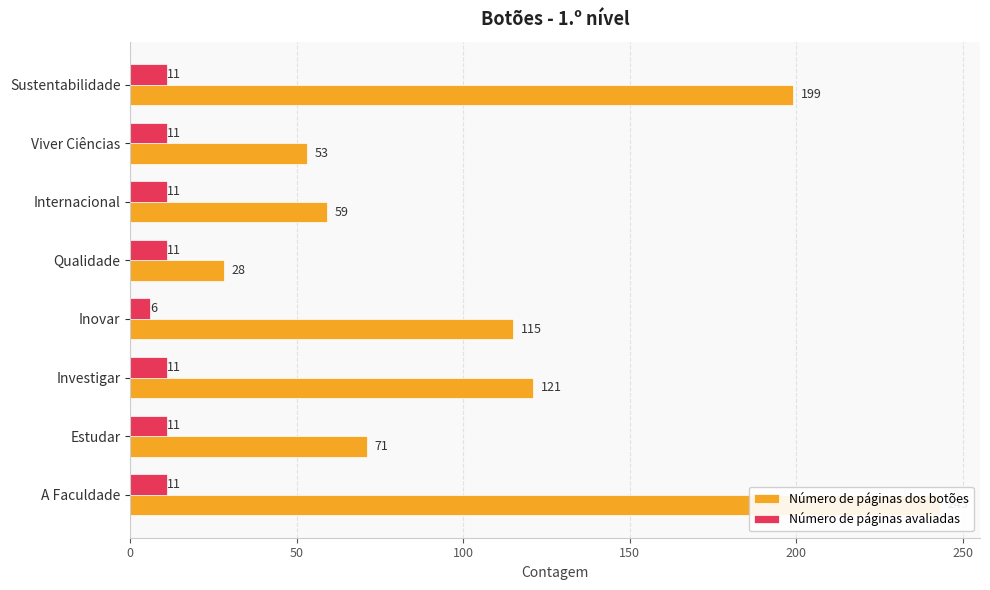

What is the difference between the highest and lowest values at Qualidade?

17